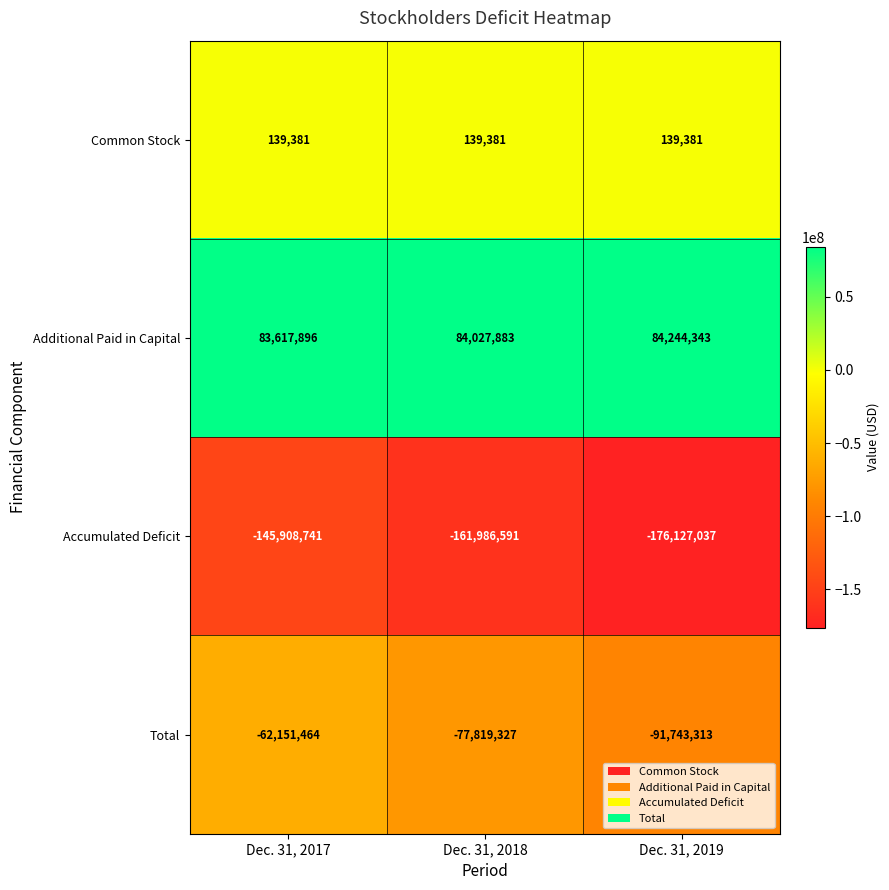

Which label corresponds to the largest value in the chart?

Dec. 31, 2019